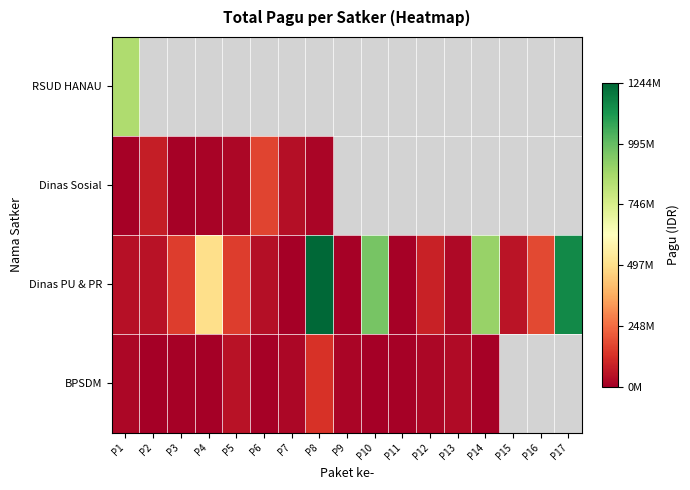

What is the greatest value displayed?

1244880000.0